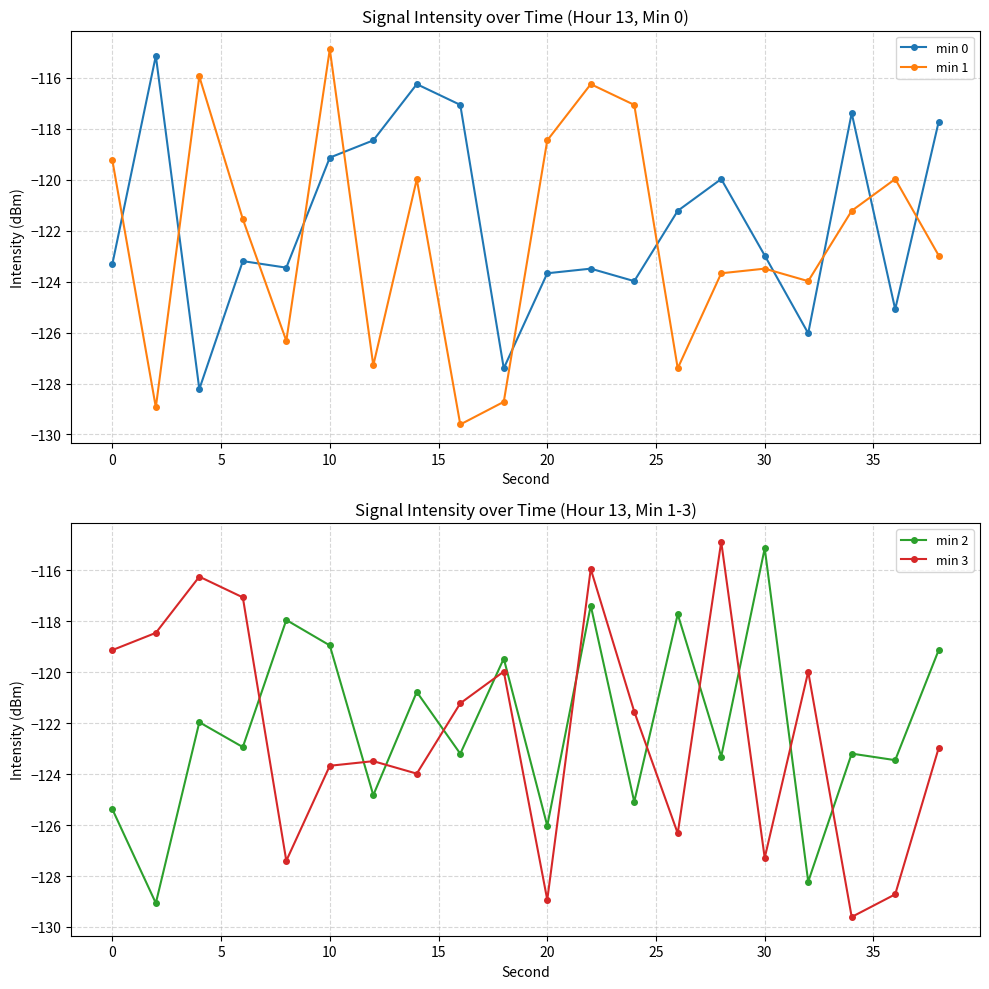

After their last crossing, which series has the higher values: min 0 or min 1?

min 0